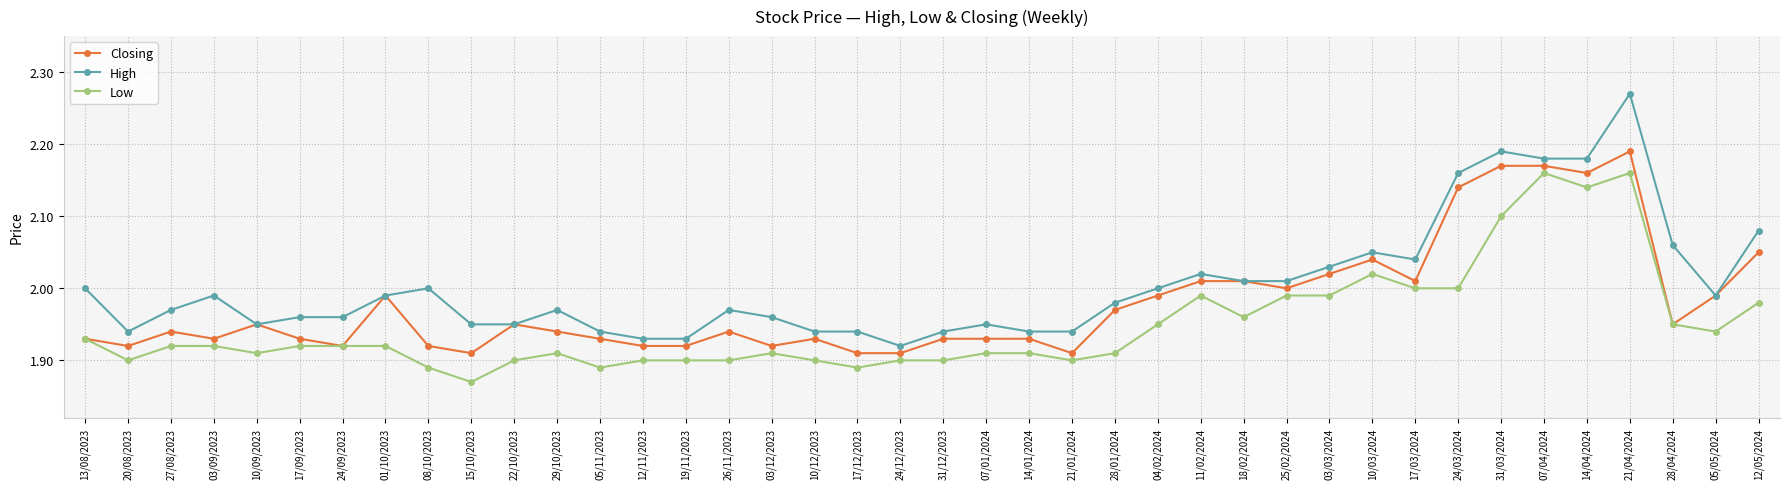

Which category has the highest value across all series?

21/04/2024